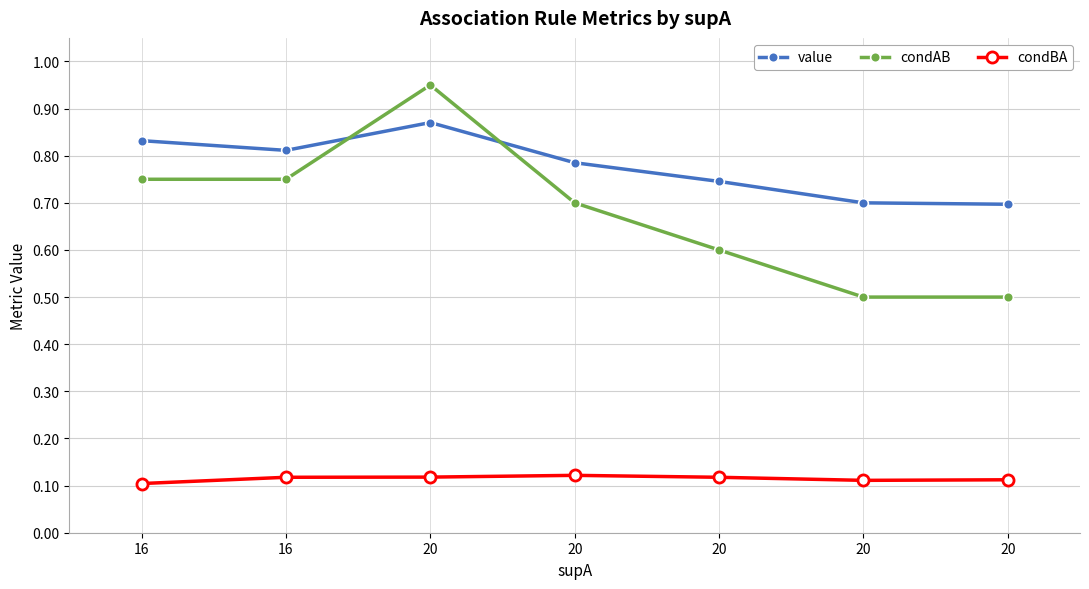

What is the value of the condBA point at the 5th from the left?

0.1